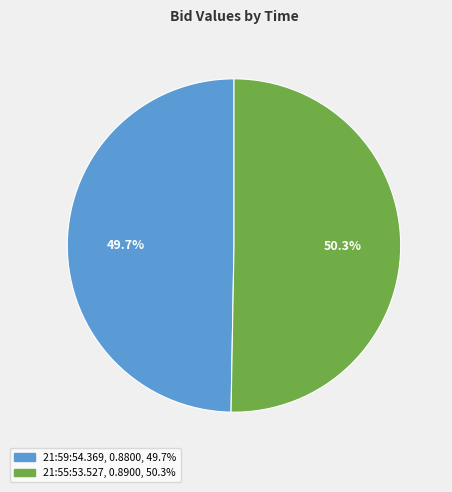

To the nearest percent, what is the difference between the 21:55:53.527 and 21:59:54.369 slice percentages?

1%